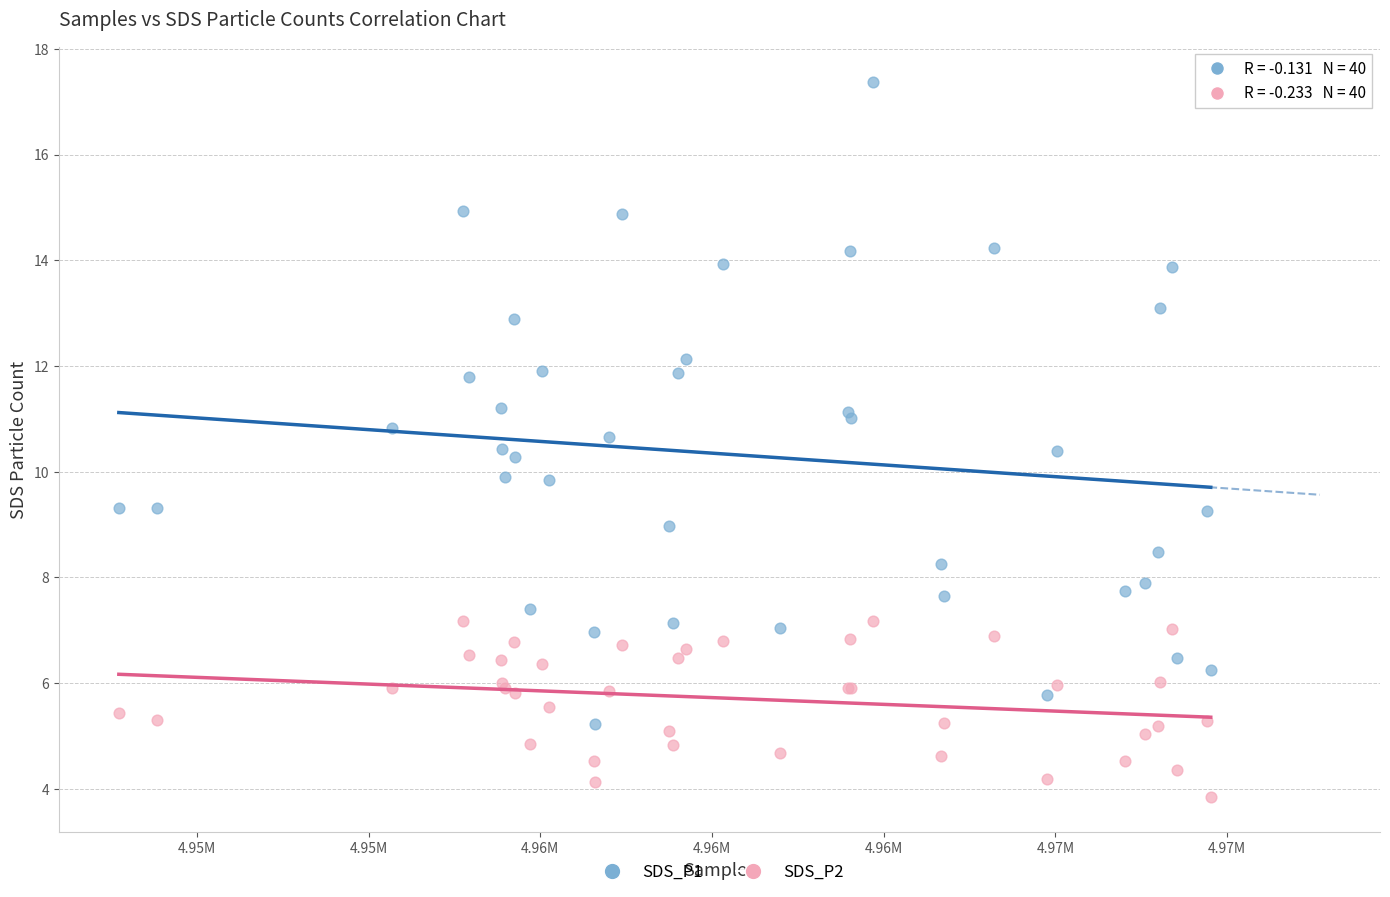

What are all the series names shown in the legend?

SDS_P1, SDS_P2